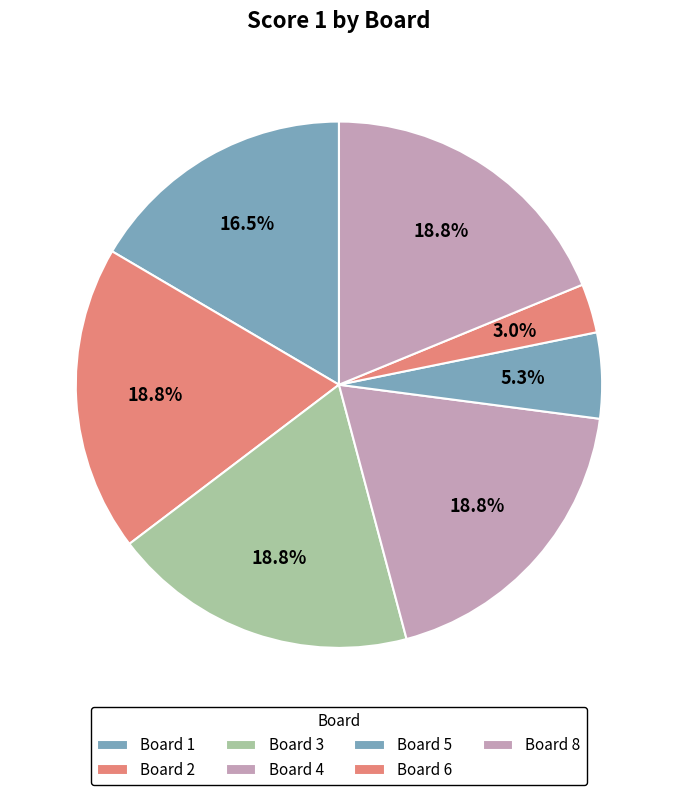

What percentage is NOT represented by Board 6?

97.0%